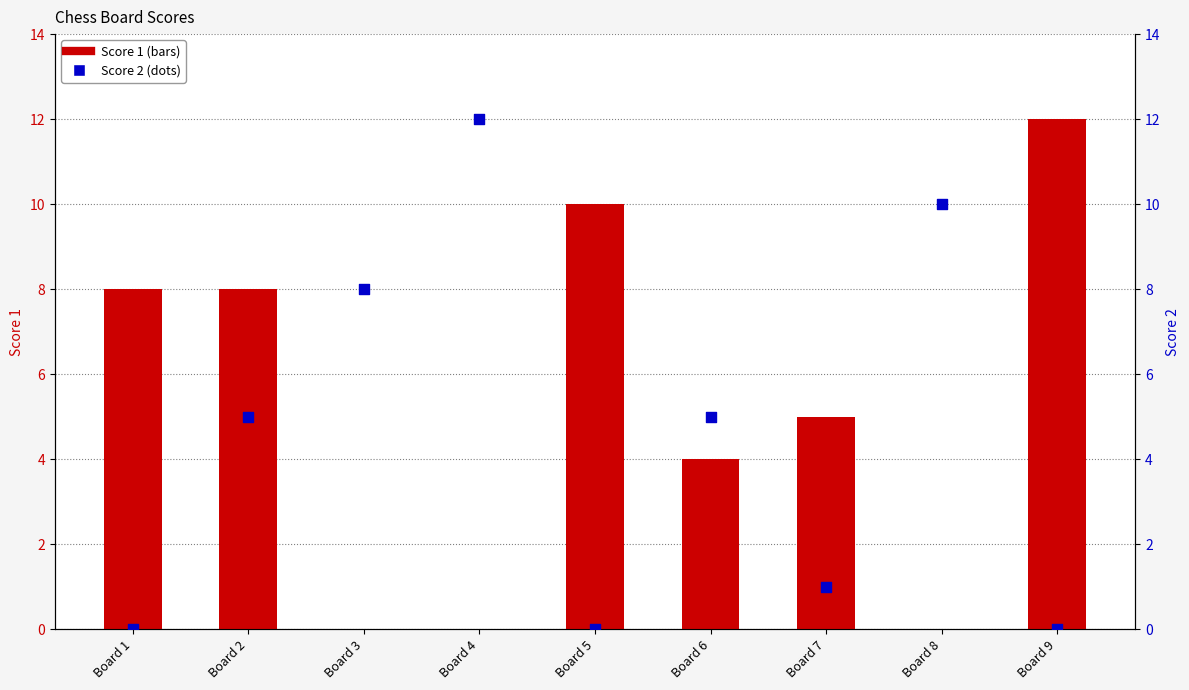

What are all the series names shown in the legend?

Score 1, Score 2